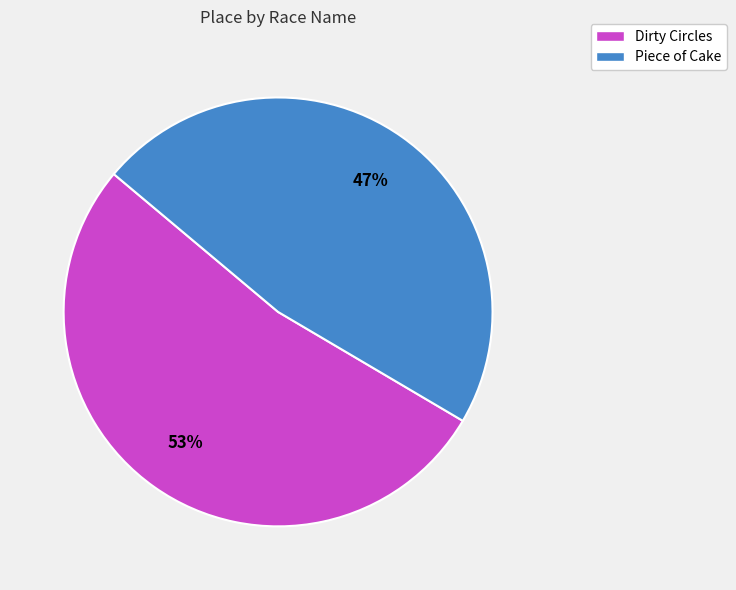

To the nearest percent, what portion does Piece of Cake represent?

47%